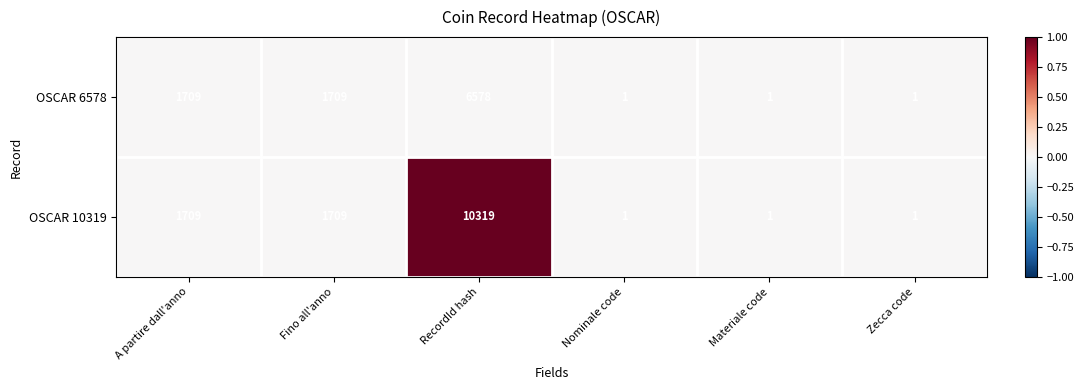

List the series in order of their overall mean, highest first.

OSCAR 10319, OSCAR 6578